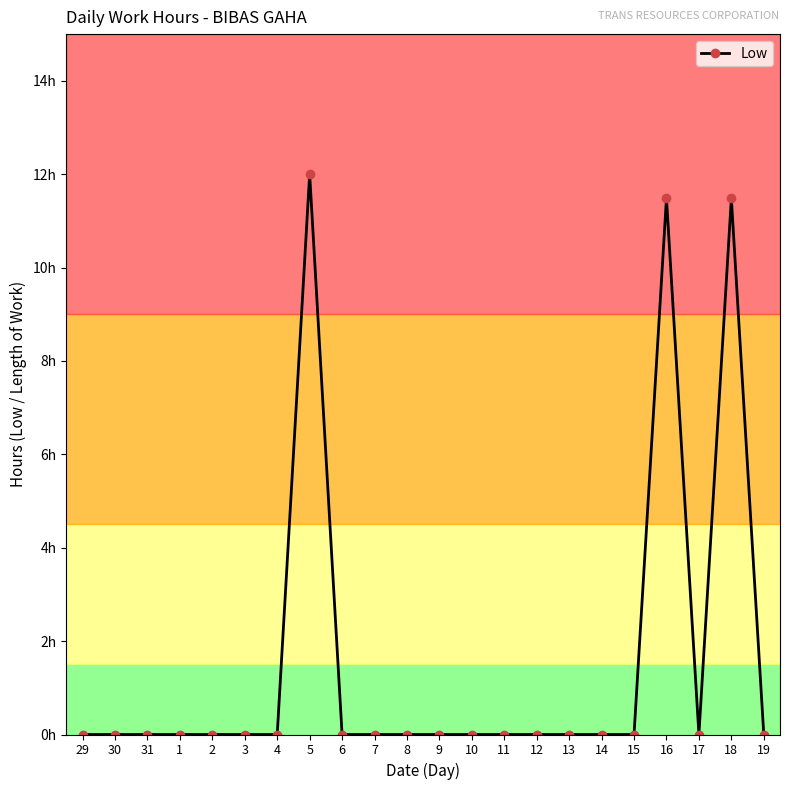

List the labels in order of value, smallest first.

29, 30, 31, 1, 2, 3, 4, 6, 7, 8, 9, 10, 11, 12, 13, 14, 15, 17, 19, 18, 16, 5